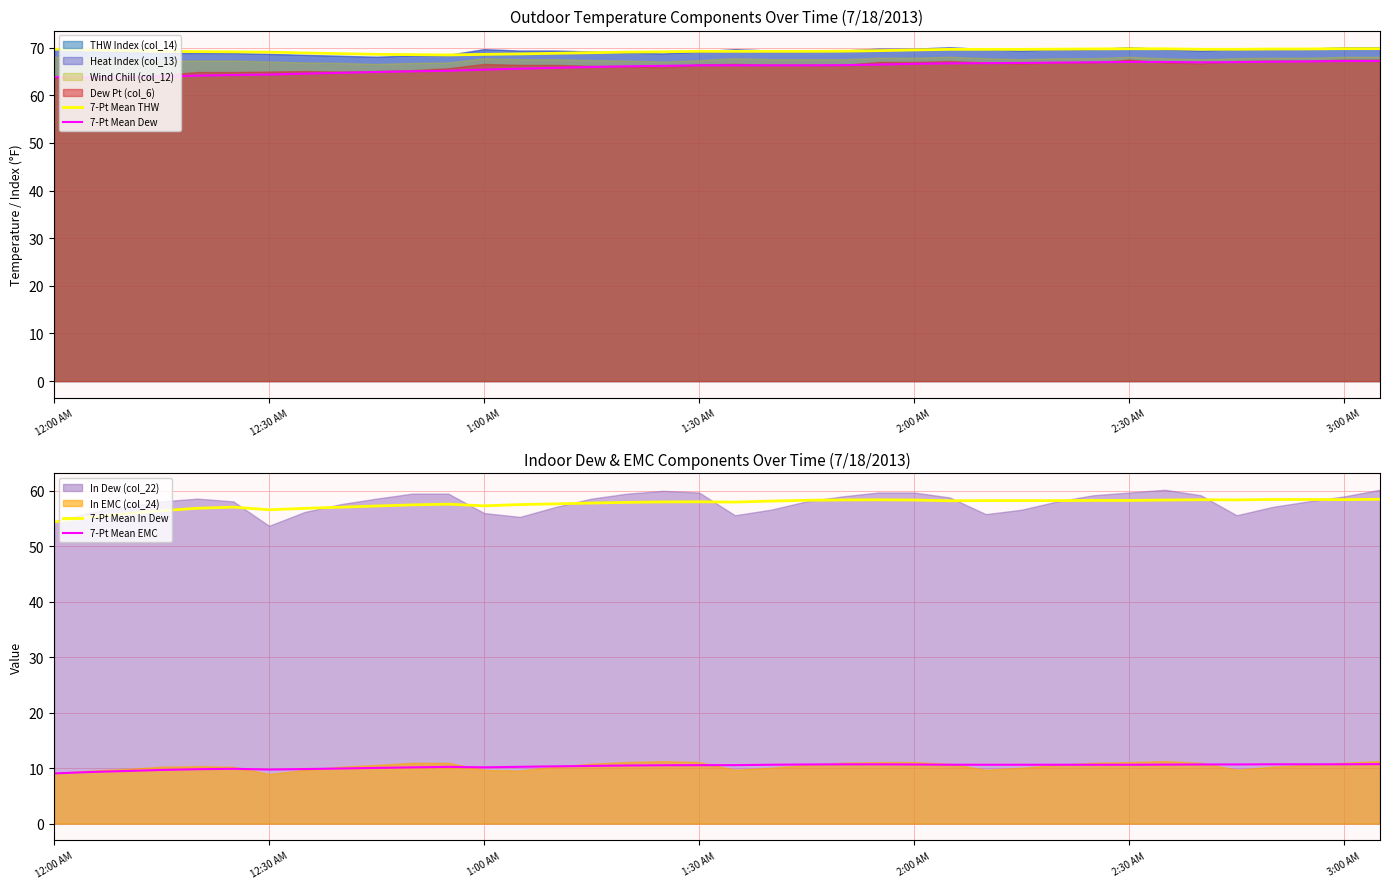

What is the lowest value of the 7-Pt Mean THW series?

68.5